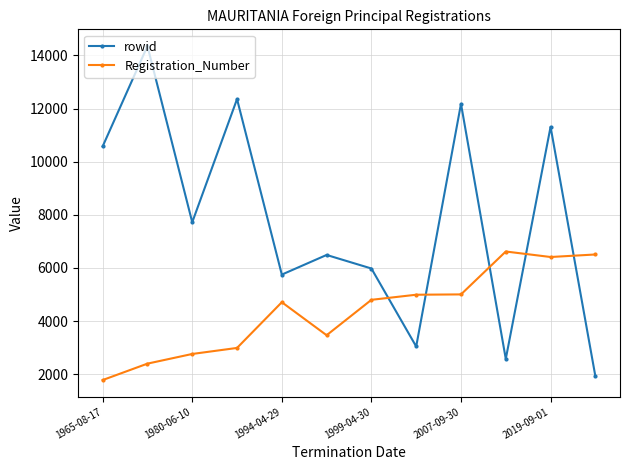

Rank the series by their average value, from lowest to highest.

Registration_Number, rowid